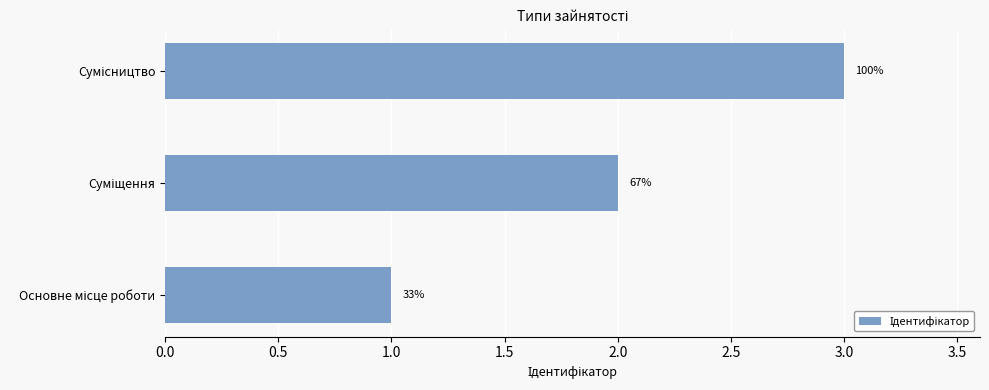

What is the difference between the maximum and minimum values?

2